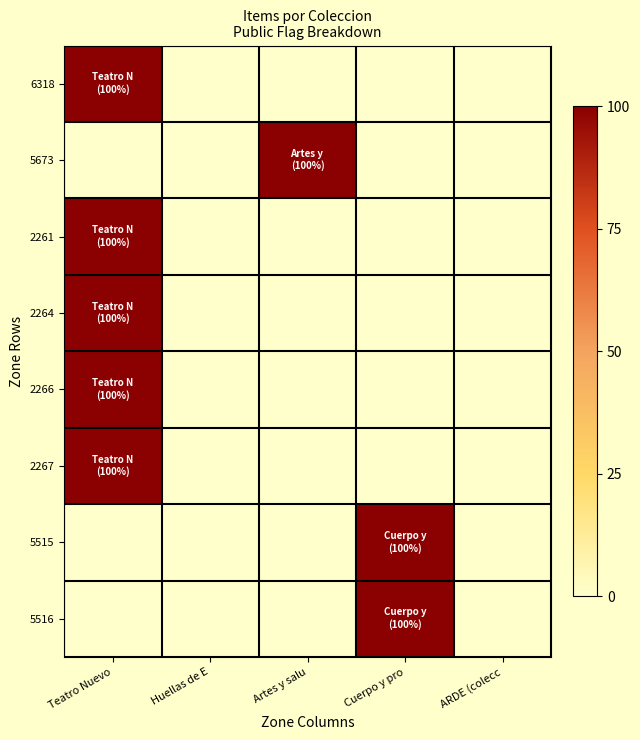

Which series changed the most between Teatro Nuevo and Huellas de E?

6318